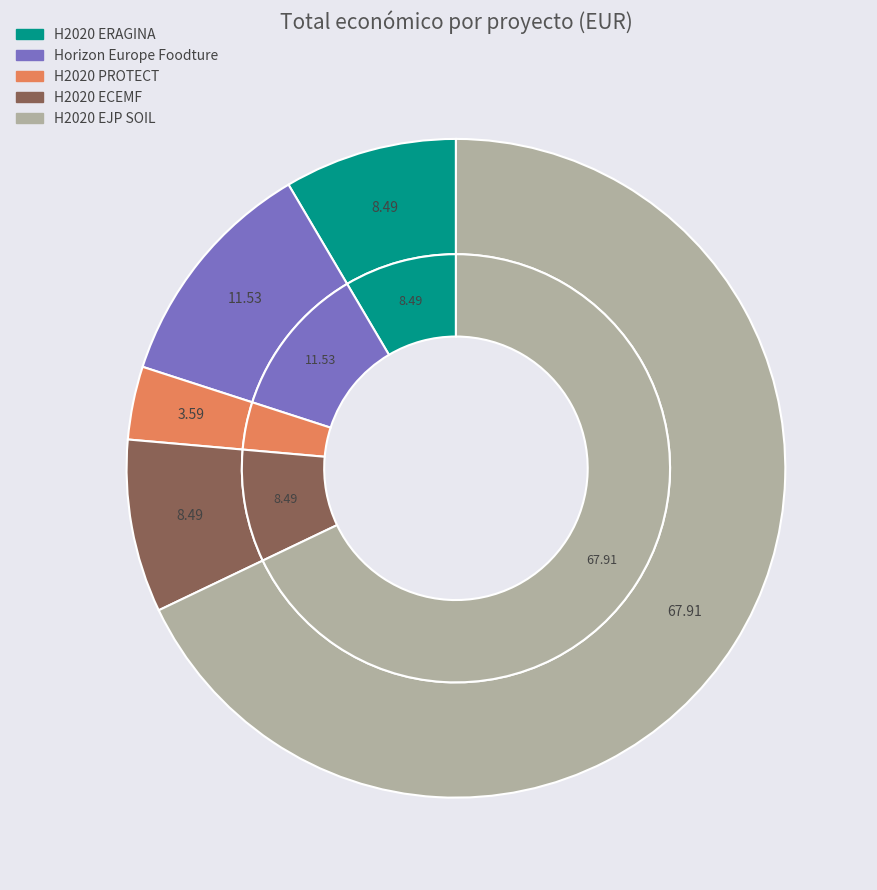

Which category has the biggest portion of the pie?

H2020 EJP SOIL